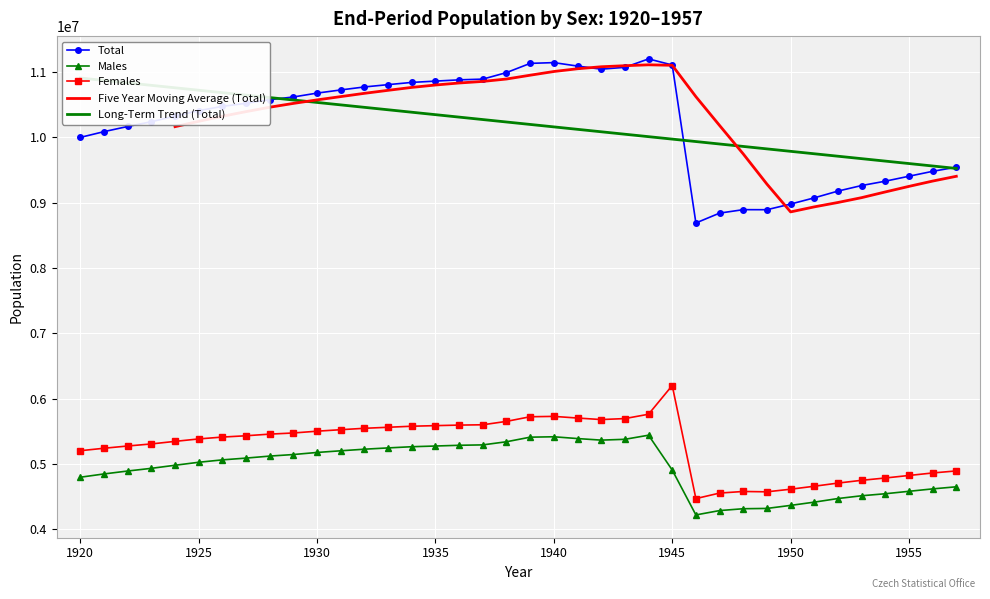

True or false: Females has more than 1 points higher than both neighbors.

True